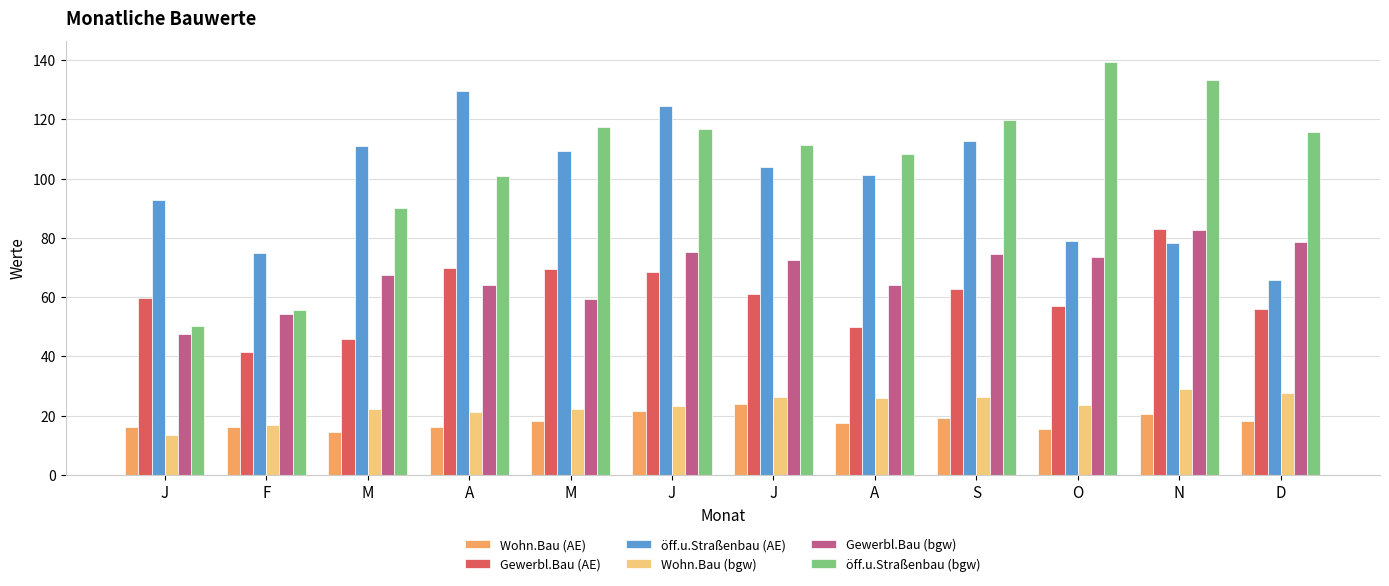

Count the number of categories in the chart.

12